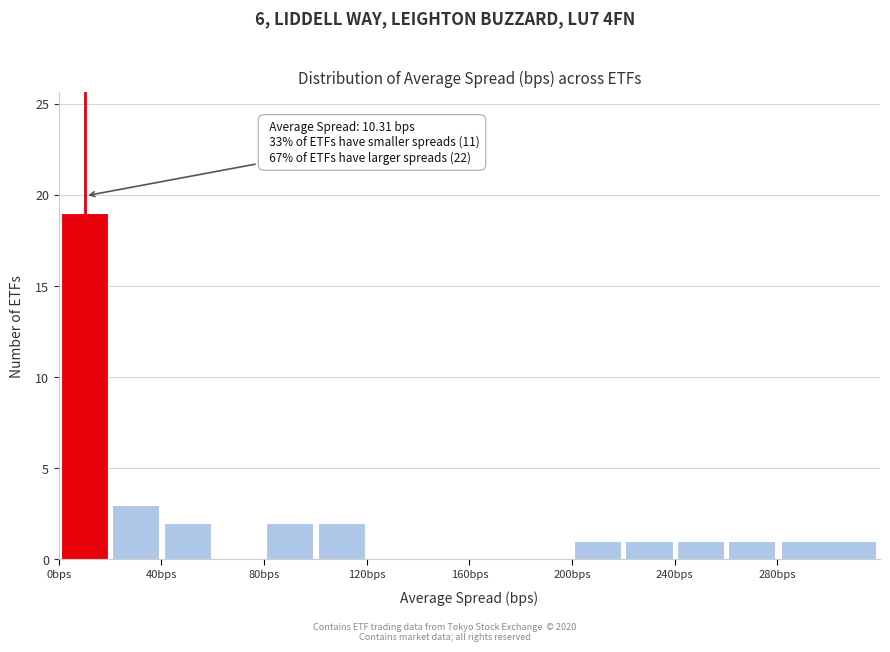

Over which range of the x-axis is the bar tallest?

0 to 20